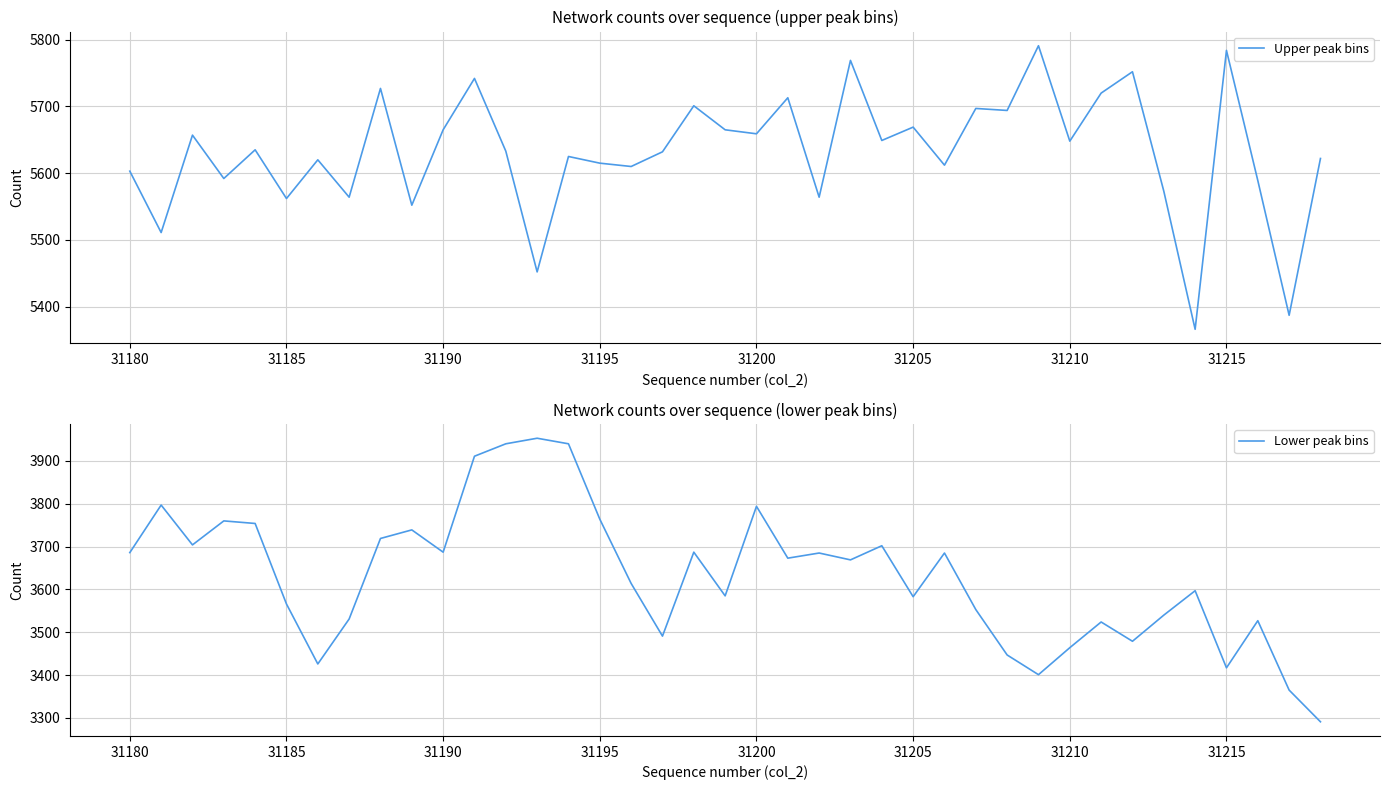

Does the chart display data point markers on the line(s)?

No